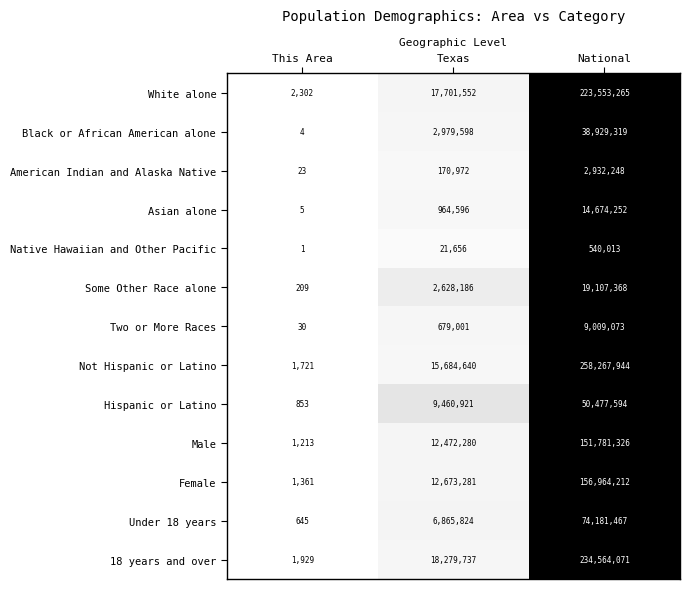

What is the greatest value displayed?

258267944